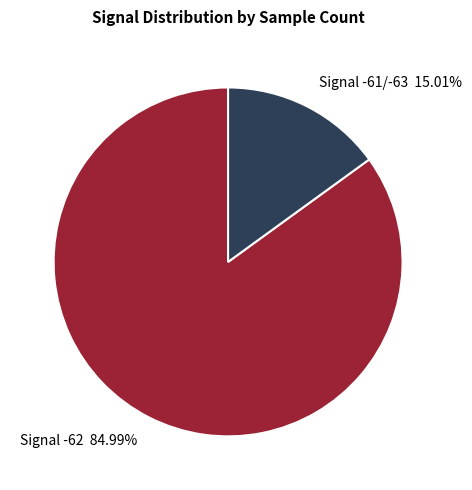

Which slice represents more than half of the pie?

Signal -62 84.99%